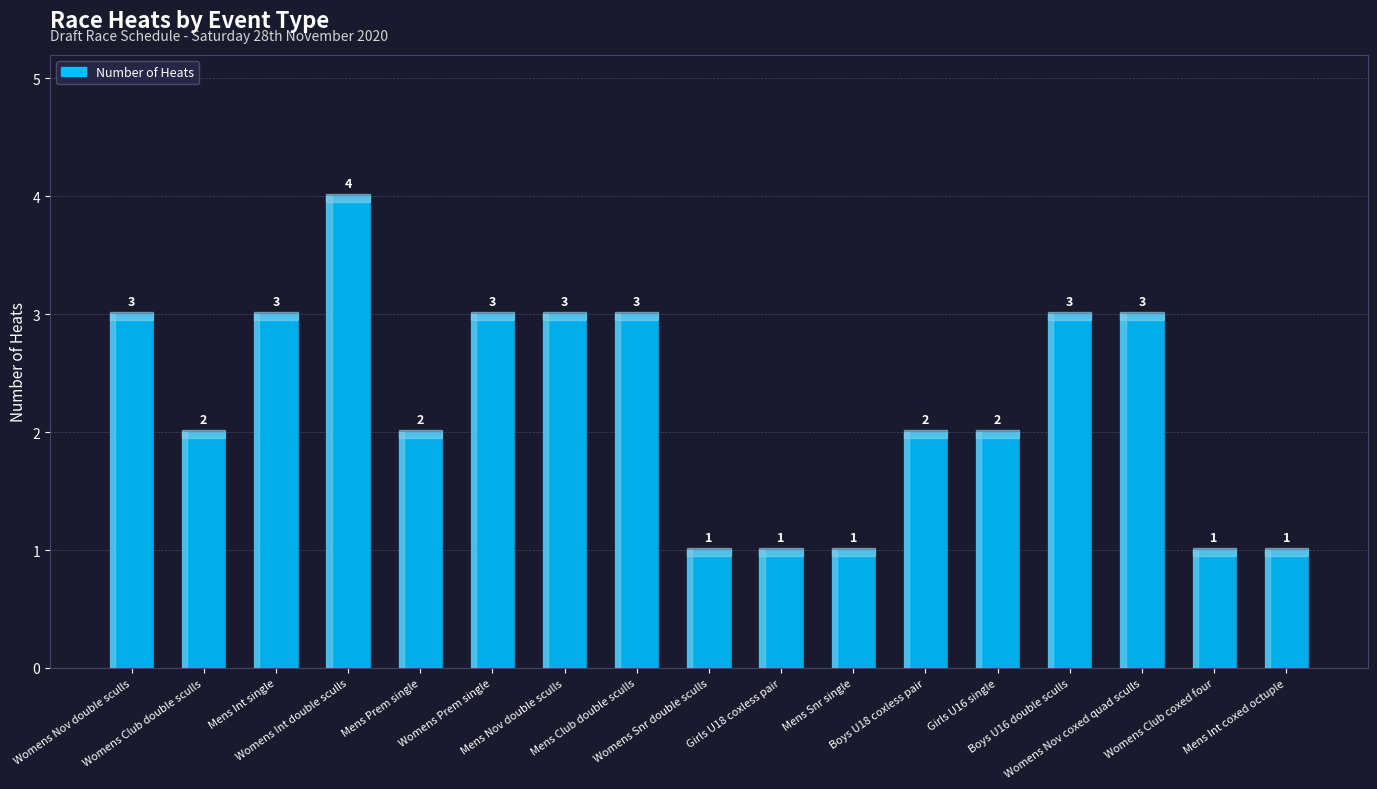

How many values are between 1 and 3?

16